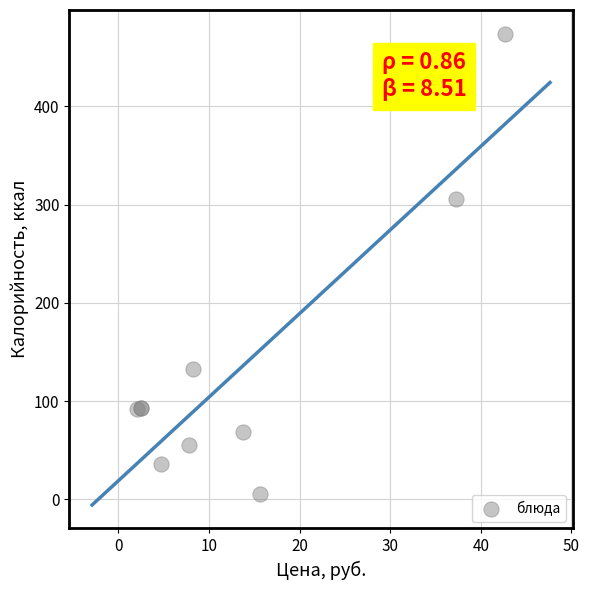

What Y value in the scatter plot is closest to 240?

305.3